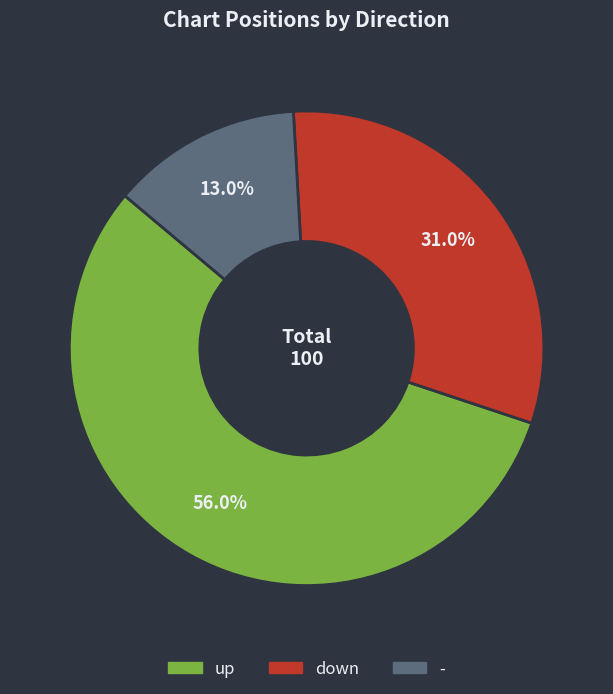

Does up account for over 50% of the chart?

Yes